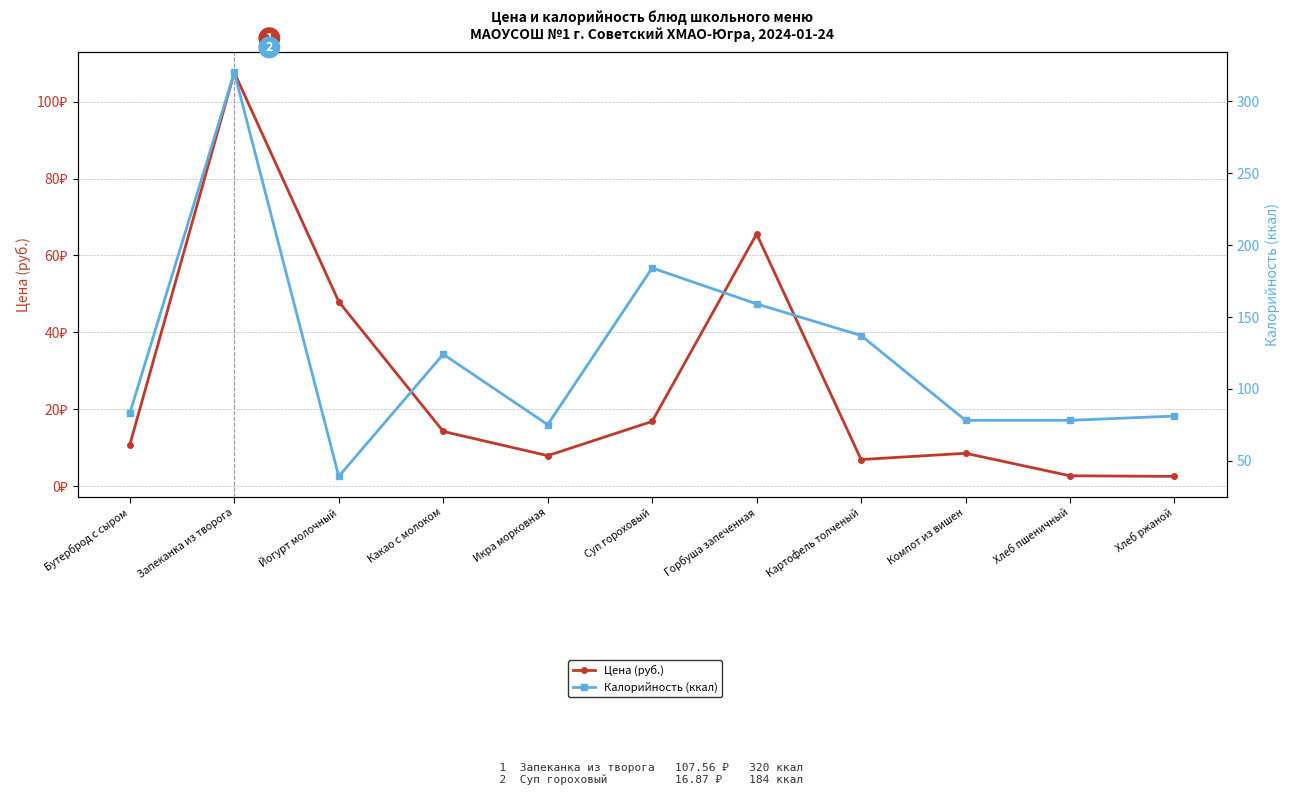

What is the sum of all Калорийность (ккал) values?

1358.0